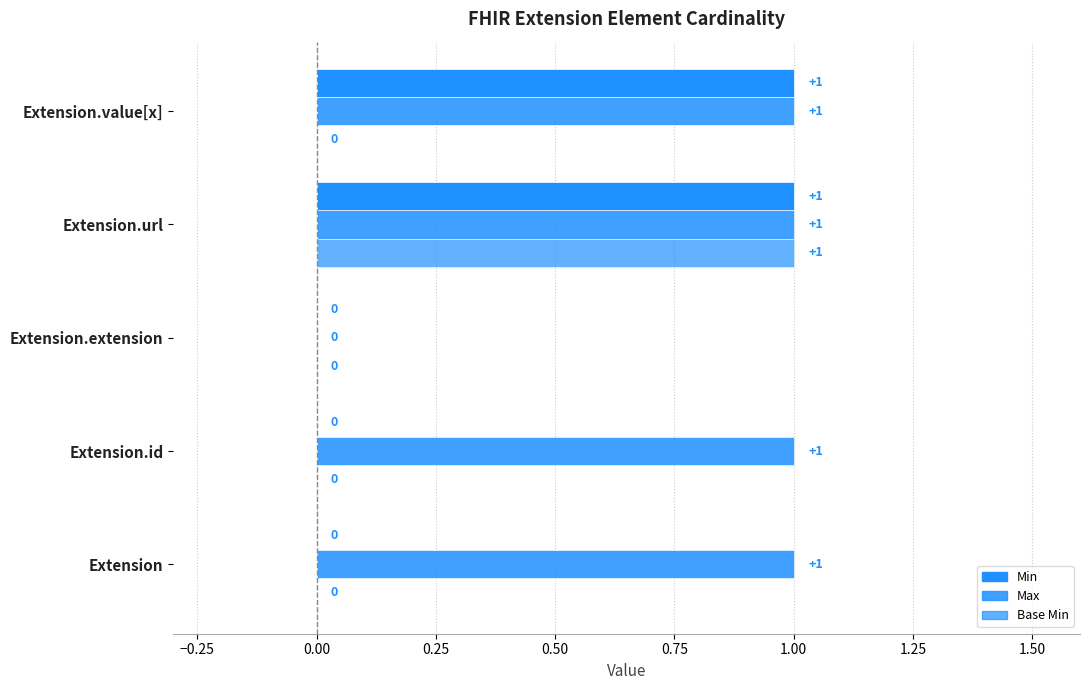

How many data points does each series have?

5